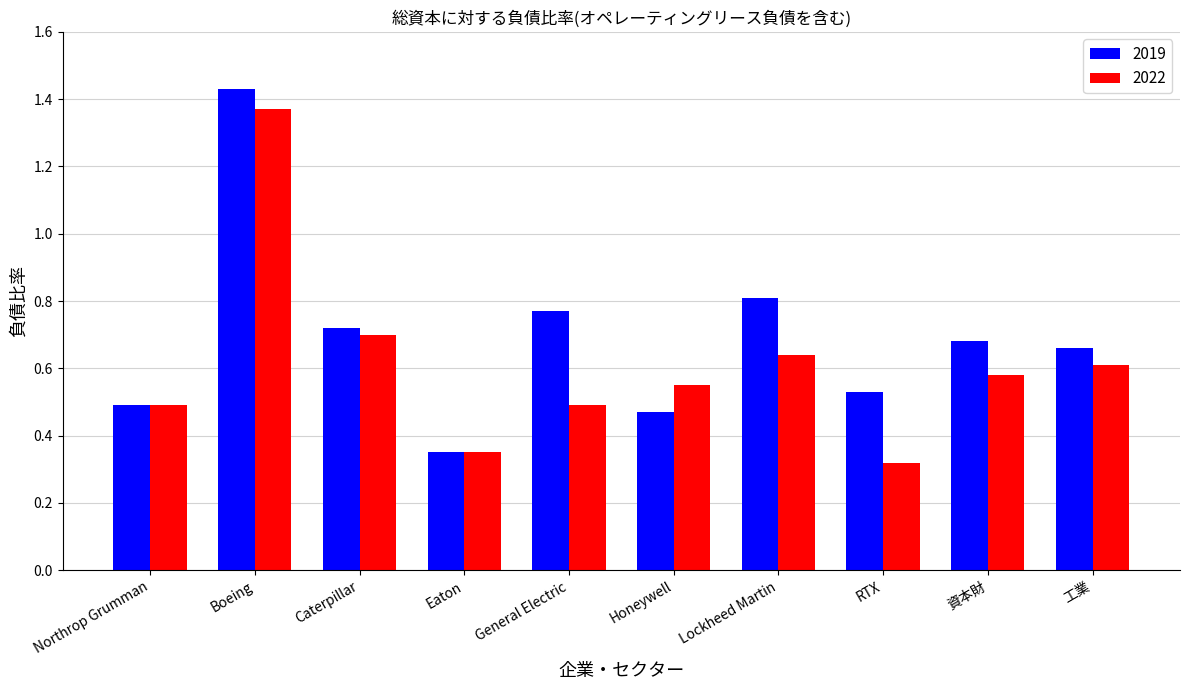

At which label does 2022 reach its peak?

Boeing